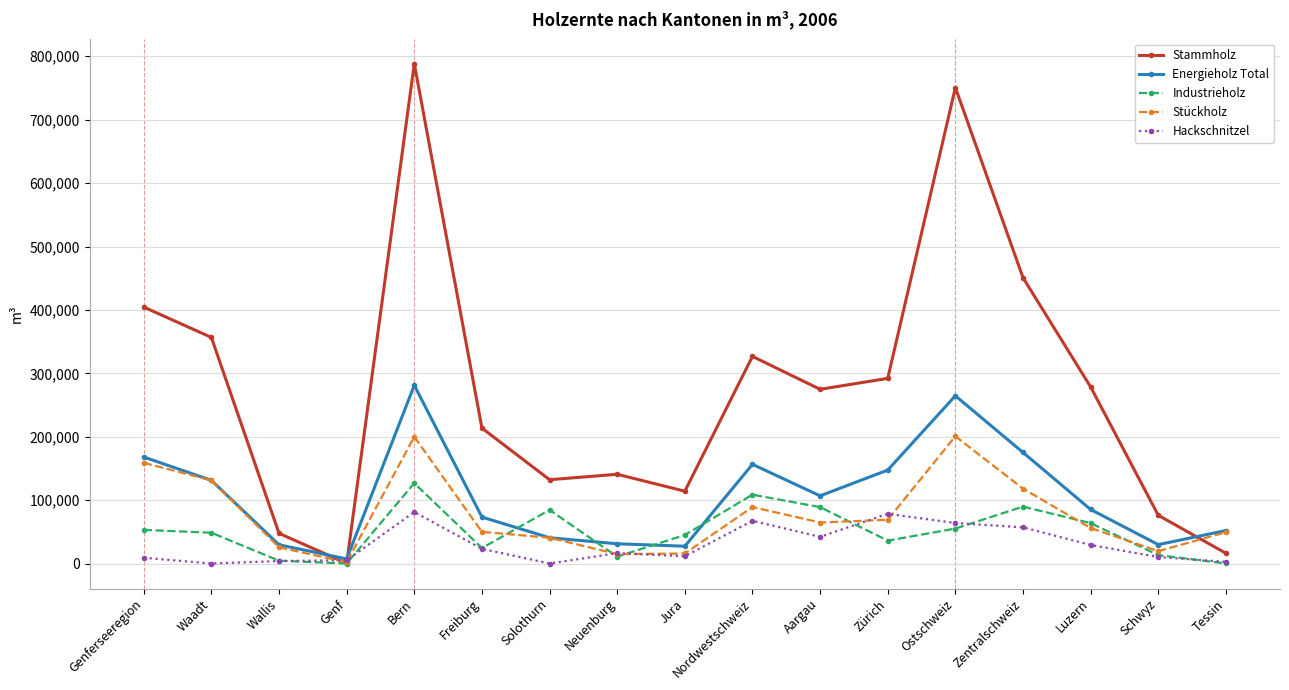

Which series changed the most between Wallis and Ostschweiz?

Stammholz